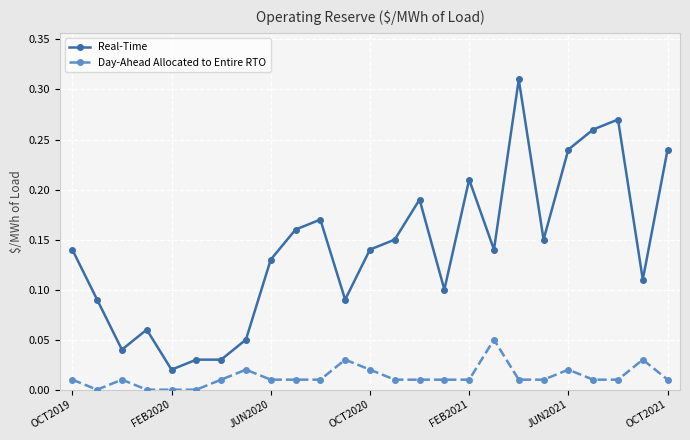

True or false: Real-Time and Day-Ahead Allocated to Entire RTO cross at least once.

False